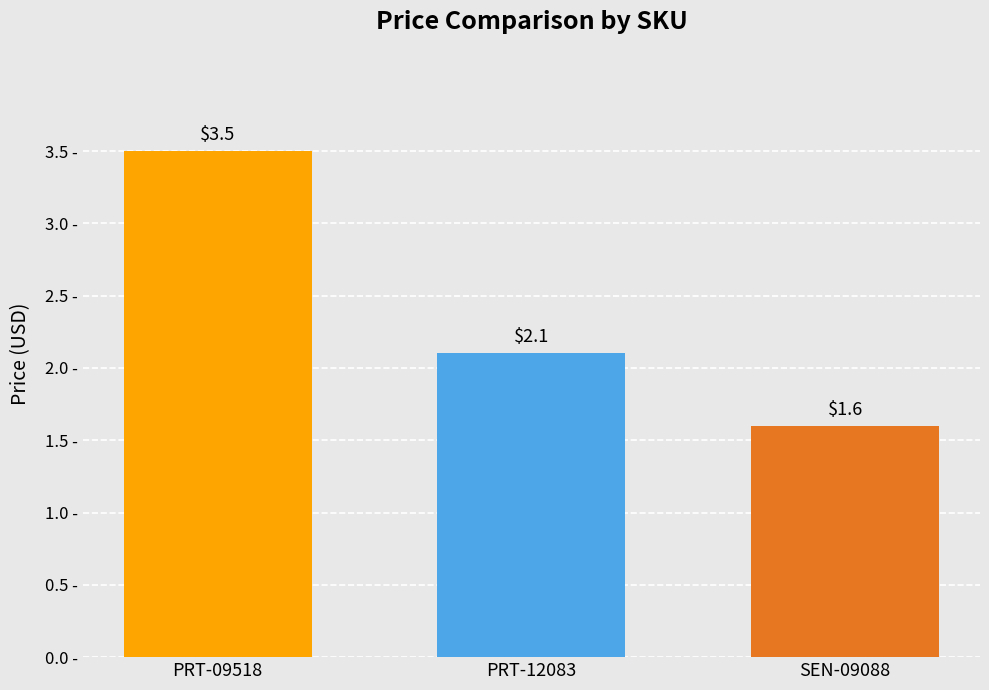

What is the minimum value shown in the chart?

1.6